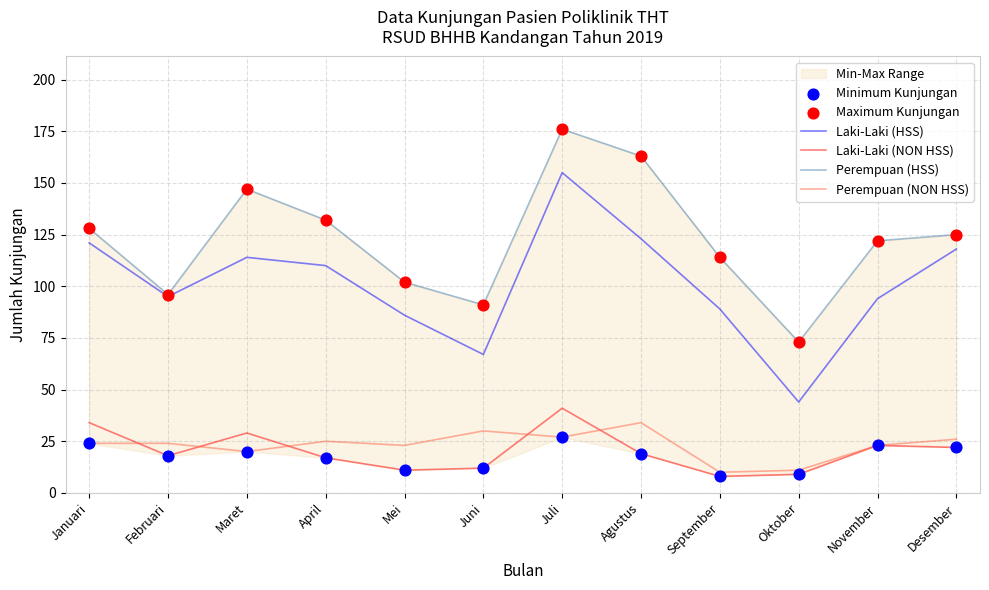

Which series has the widest spread of Y values?

Laki-Laki (HSS)